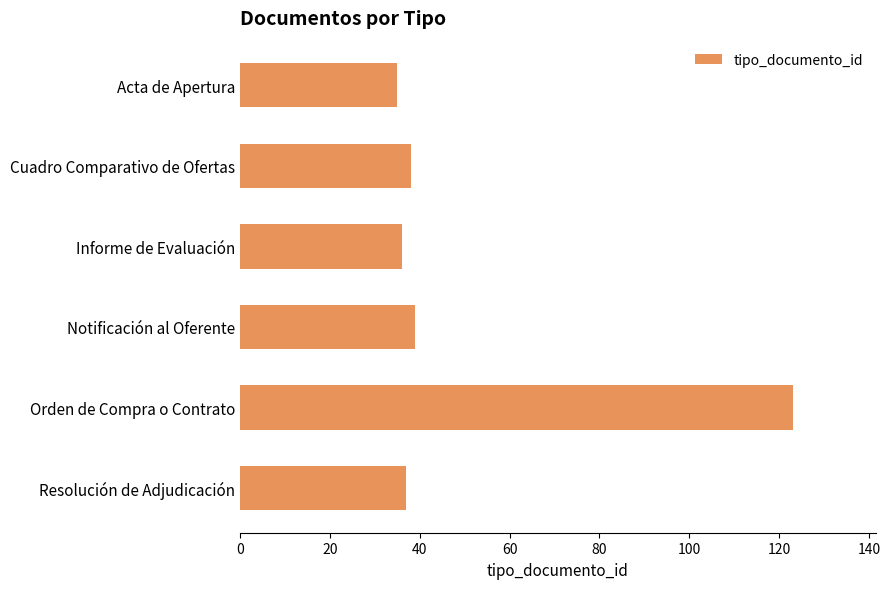

Reading top to bottom, extract all data points from this chart.

Acta de Apertura=35	Cuadro Comparativo de Ofertas=38	Informe de Evaluación=36	Notificación al Oferente=39	Orden de Compra o Contrato=123	Resolución de Adjudicación=37